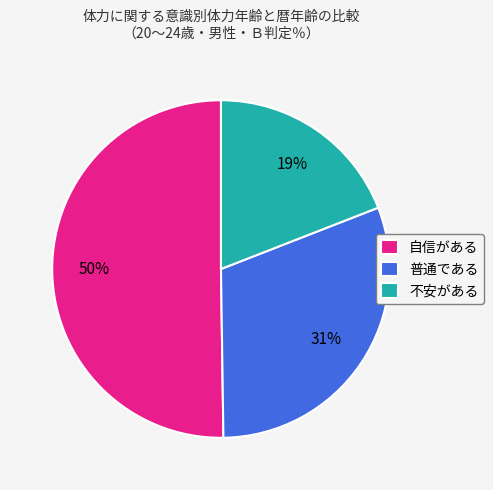

Which category has the biggest portion of the pie?

自信がある